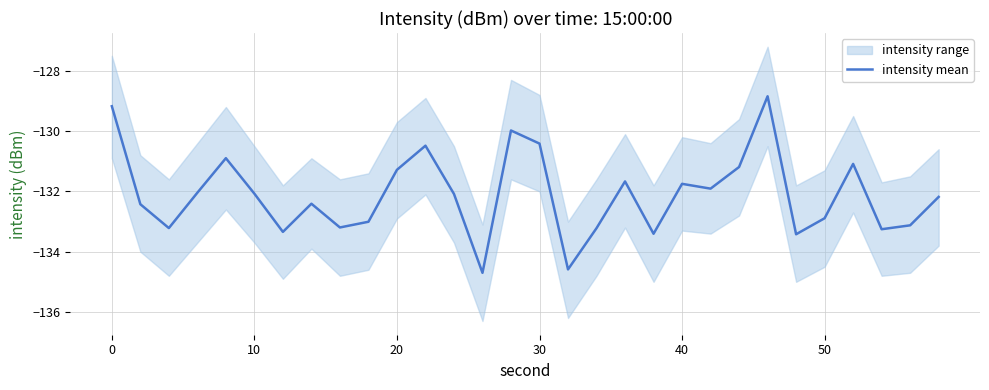

Reading left to right, list all the values displayed in this chart.

-129.2	-132.4	-133.2	-132.0	-130.9	-132.1	-133.3	-132.4	-133.2	-133.0	-131.3	-130.5	-132.1	-134.7	-130.0	-130.4	-134.6	-133.2	-131.7	-133.4	-131.7	-131.9	-131.2	-128.8	-133.4	-132.9	-131.1	-133.3	-133.1	-132.2